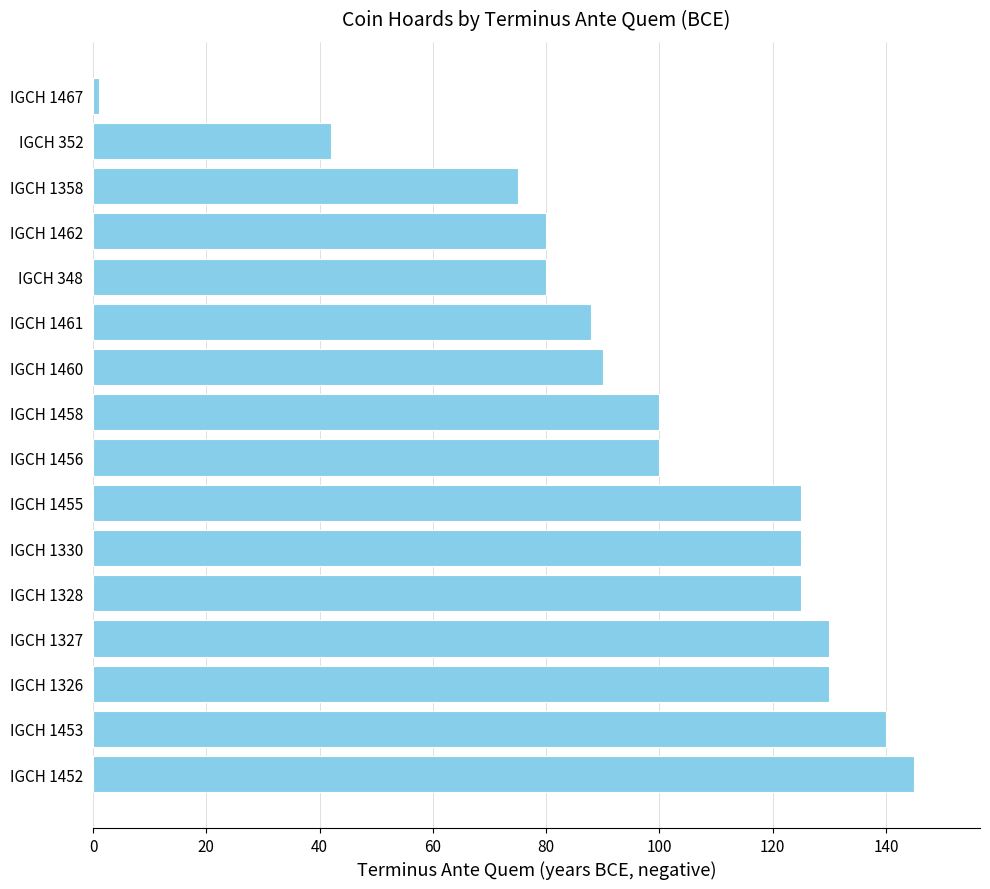

Is it true that the value at IGCH 1326 is 74?

False